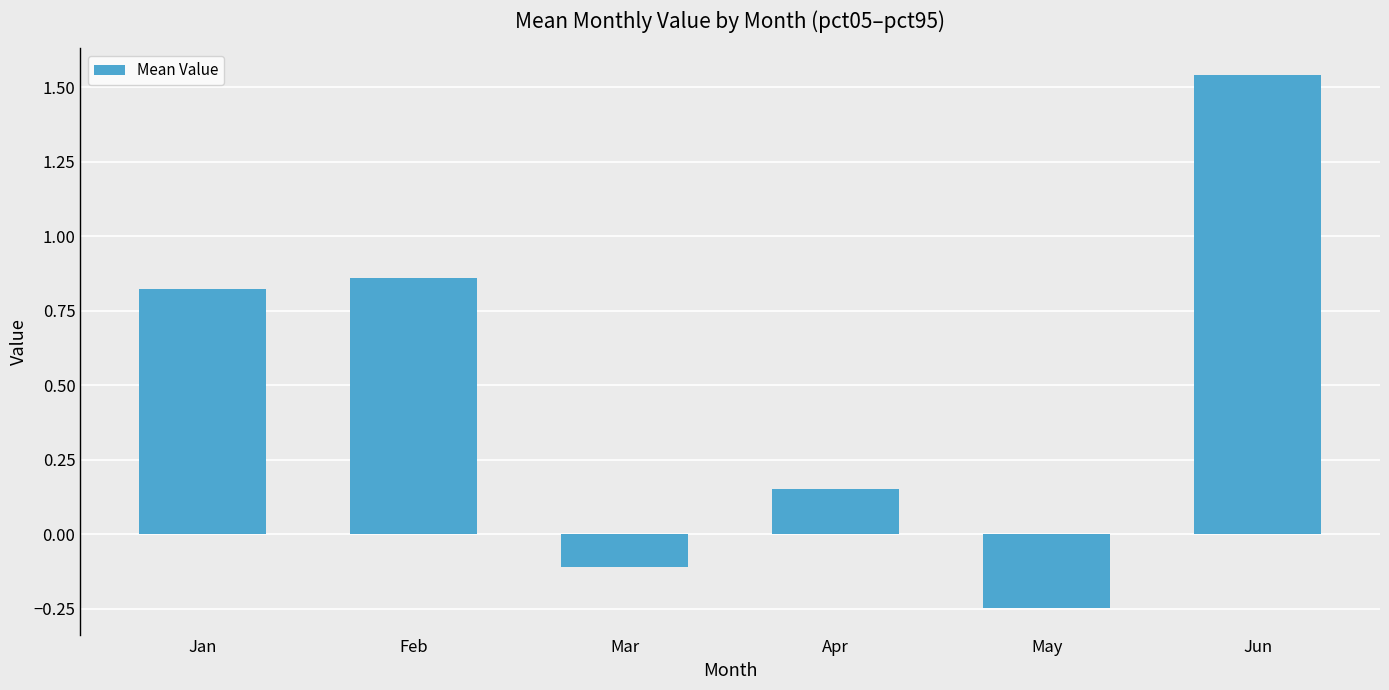

Which has a higher value, Jun or Jan?

Jun